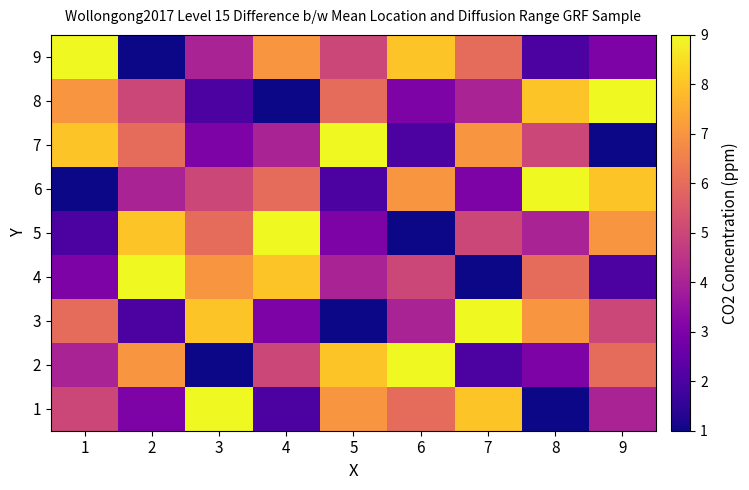

Reading right to left, transcribe all the data shown in this chart.

9: 9=3	8=2	7=6	6=8	5=5	4=7	3=4	2=1	1=9
8: 9=9	8=8	7=4	6=3	5=6	4=1	3=2	2=5	1=7
7: 9=1	8=5	7=7	6=2	5=9	4=4	3=3	2=6	1=8
6: 9=8	8=9	7=3	6=7	5=2	4=6	3=5	2=4	1=1
5: 9=7	8=4	7=5	6=1	5=3	4=9	3=6	2=8	1=2
4: 9=2	8=6	7=1	6=5	5=4	4=8	3=7	2=9	1=3
3: 9=5	8=7	7=9	6=4	5=1	4=3	3=8	2=2	1=6
2: 9=6	8=3	7=2	6=9	5=8	4=5	3=1	2=7	1=4
1: 9=4	8=1	7=8	6=6	5=7	4=2	3=9	2=3	1=5